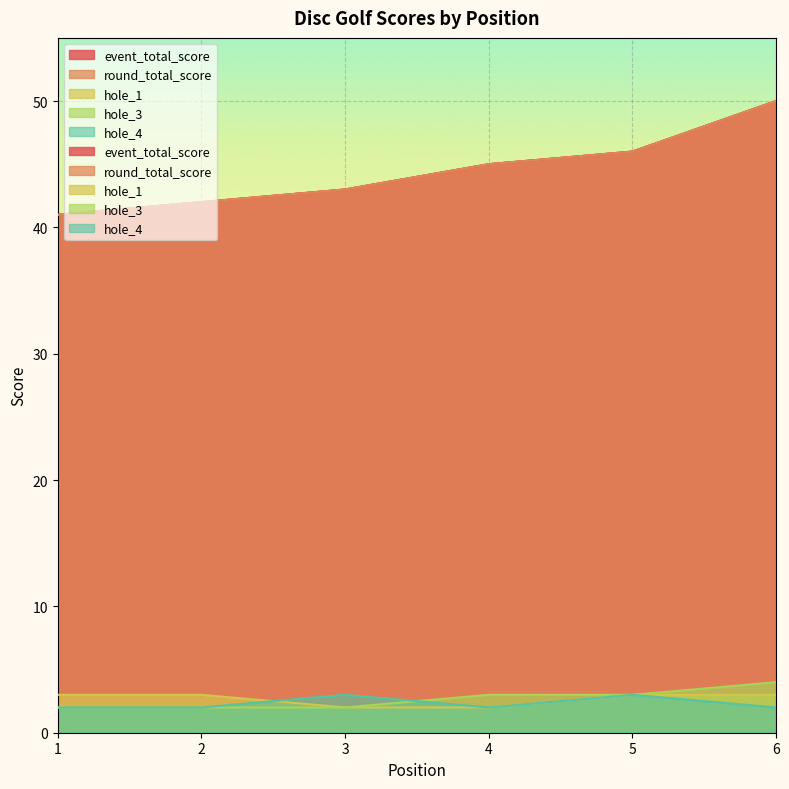

Reading right to left, what are all the values shown in this chart?

event_total_score: 50	46	45	43	42	41
round_total_score: 50	46	45	43	42	41
hole_1: 3	3	2	2	3	3
hole_3: 4	3	3	2	2	2
hole_4: 2	3	2	3	2	2